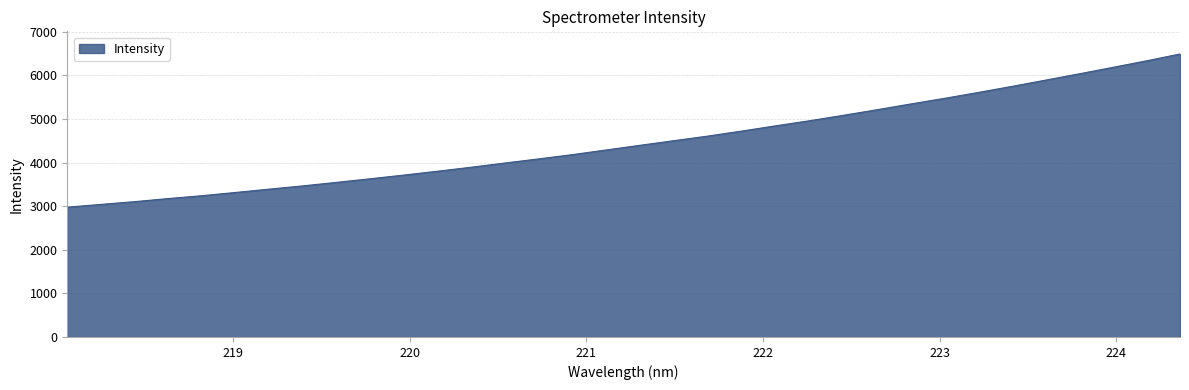

What is the difference between the maximum and minimum values?

3511.9